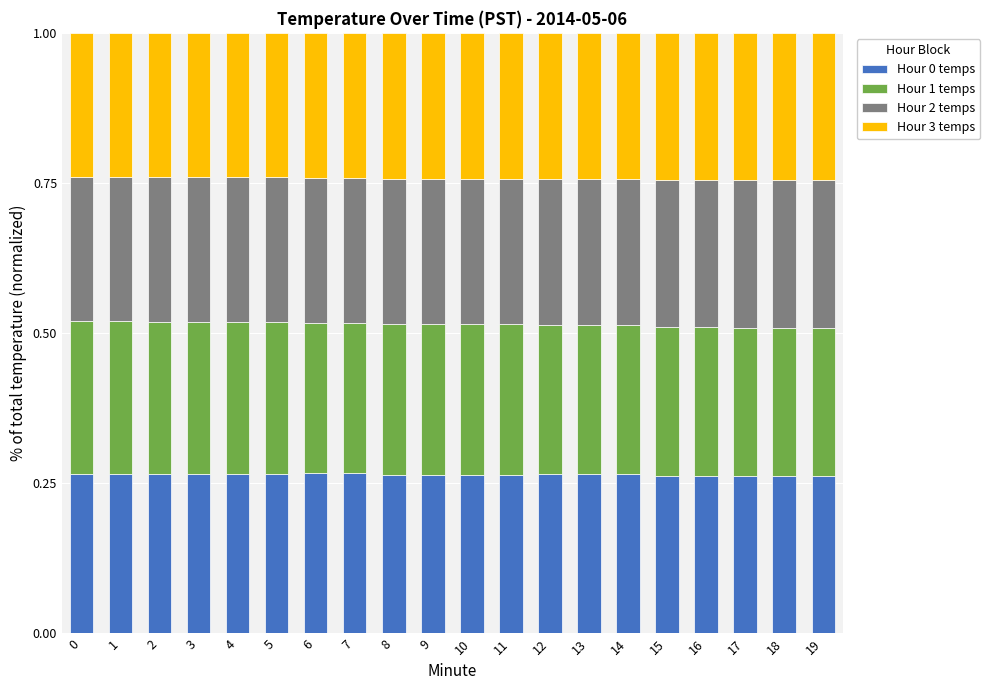

What is the total value across all series at 17?

1.0